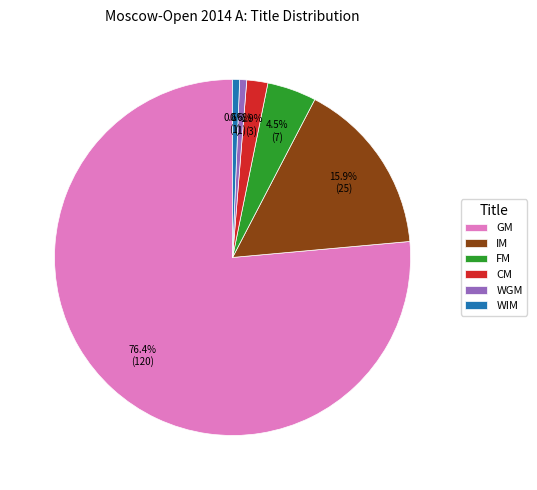

How many segments does this pie chart have?

6